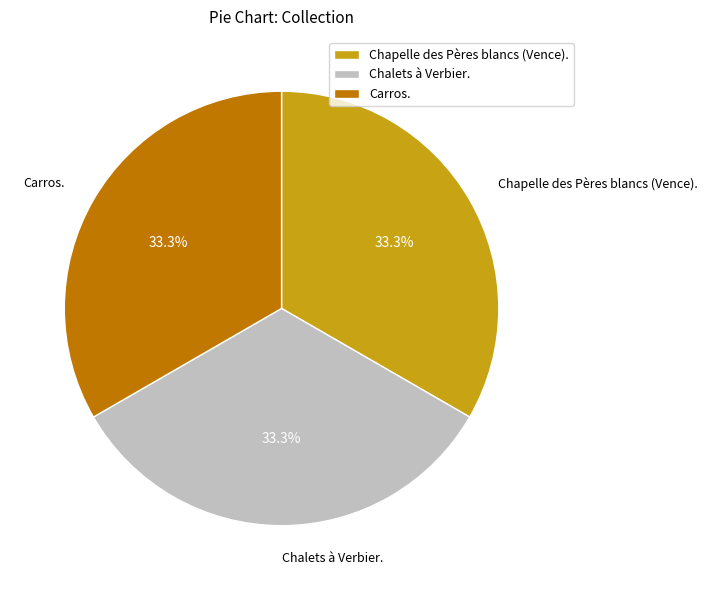

What portion of the pie excludes Carros.?

66.7%